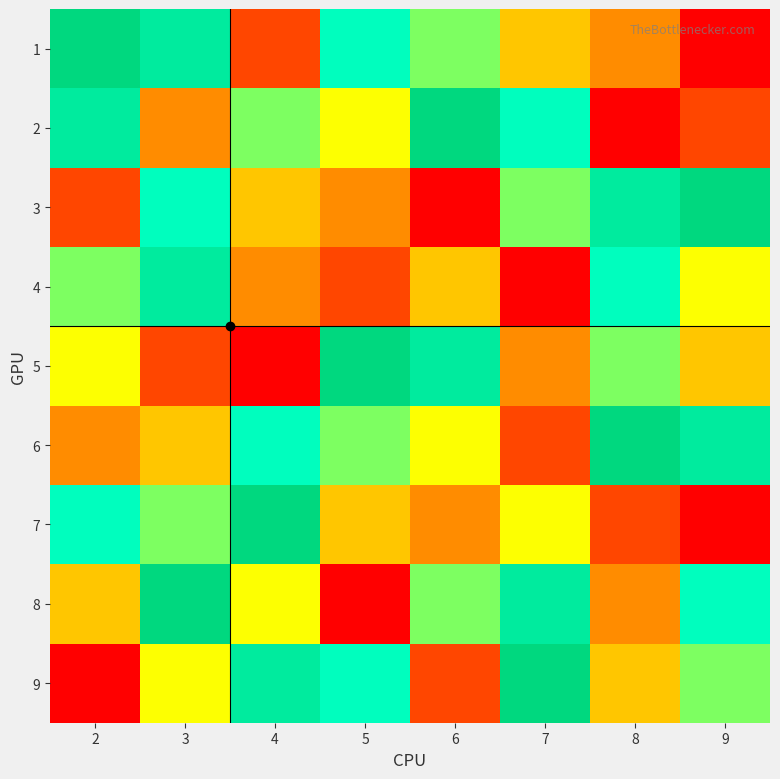

Rank the series at 2 from lowest to highest value.

9, 3, 6, 8, 5, 4, 7, 2, 1